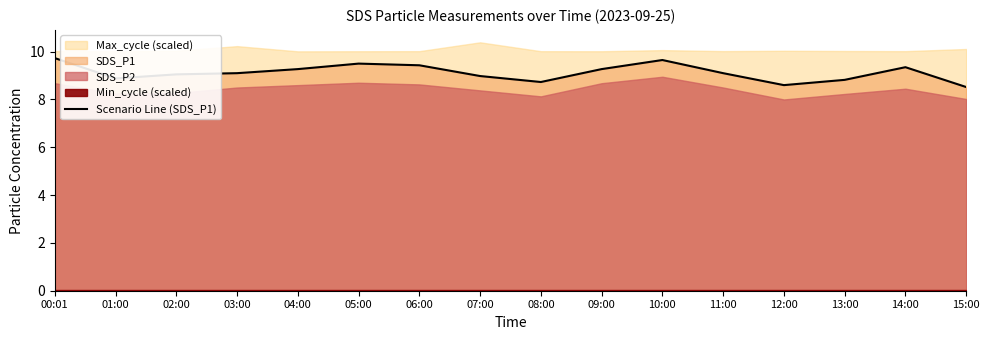

Reading left to right, transcribe all the data shown in this chart.

00:01=9.7	01:00=8.9	02:00=9.1	03:00=9.1	04:00=9.3	05:00=9.5	06:00=9.4	07:00=9.0	08:00=8.7	09:00=9.3	10:00=9.7	11:00=9.1	12:00=8.6	13:00=8.8	14:00=9.3	15:00=8.5